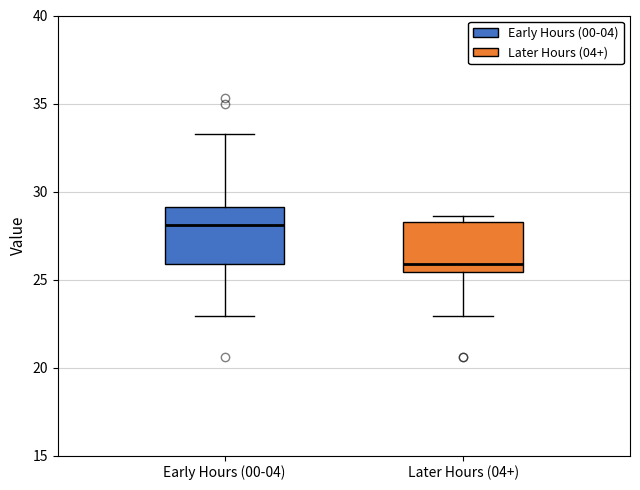

Reading left to right, transcribe this box plot: for each box, give where its median line is, the range the box spans, and where its two whiskers end, as read against the y-axis. The values are not printed on the chart, so give them approximately, as read against the axis.

Early Hours (00-04): median 28.0, box 26.0 to 29.0, whiskers 23.0 to 33.5
Later Hours (04+): median 26.0, box 25.5 to 28.5, whiskers 23.0 to 28.5 (just above the box's upper edge)